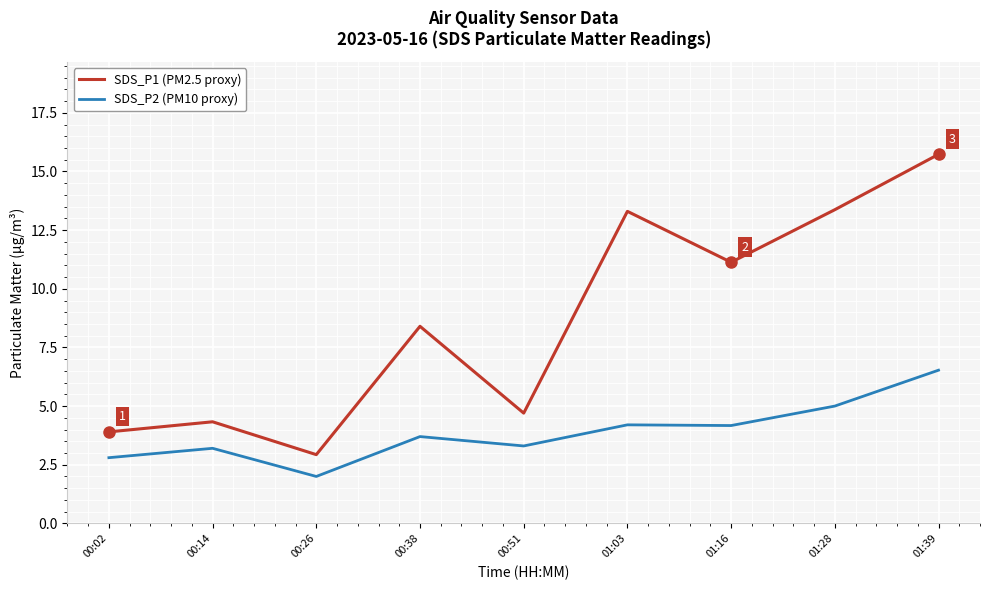

How many values in the SDS_P2 (PM10 proxy) series exceed 3?

7